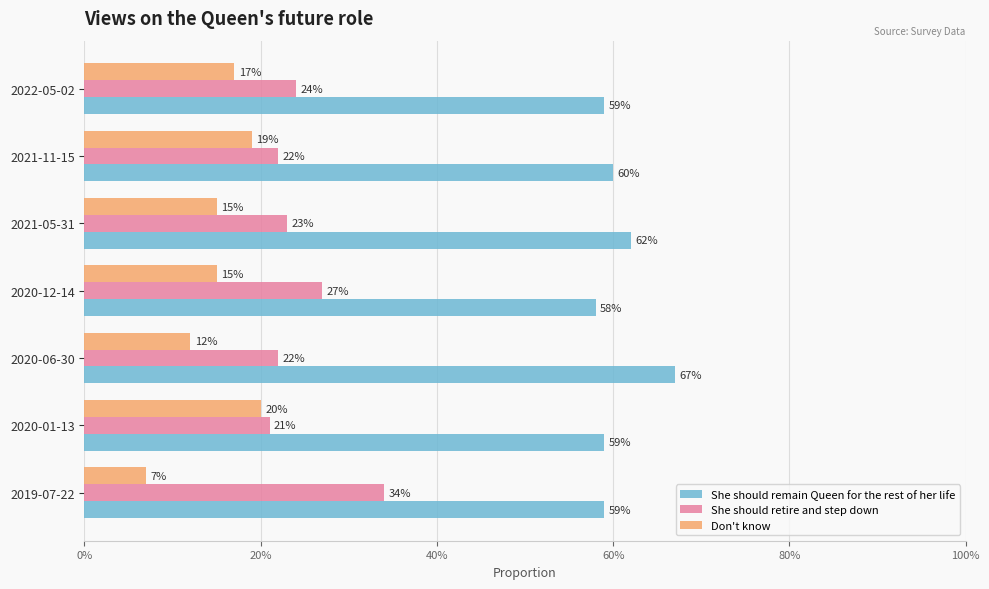

What are all the series names shown in the legend?

She should remain Queen for the rest of her life, She should retire and step down, Don't know